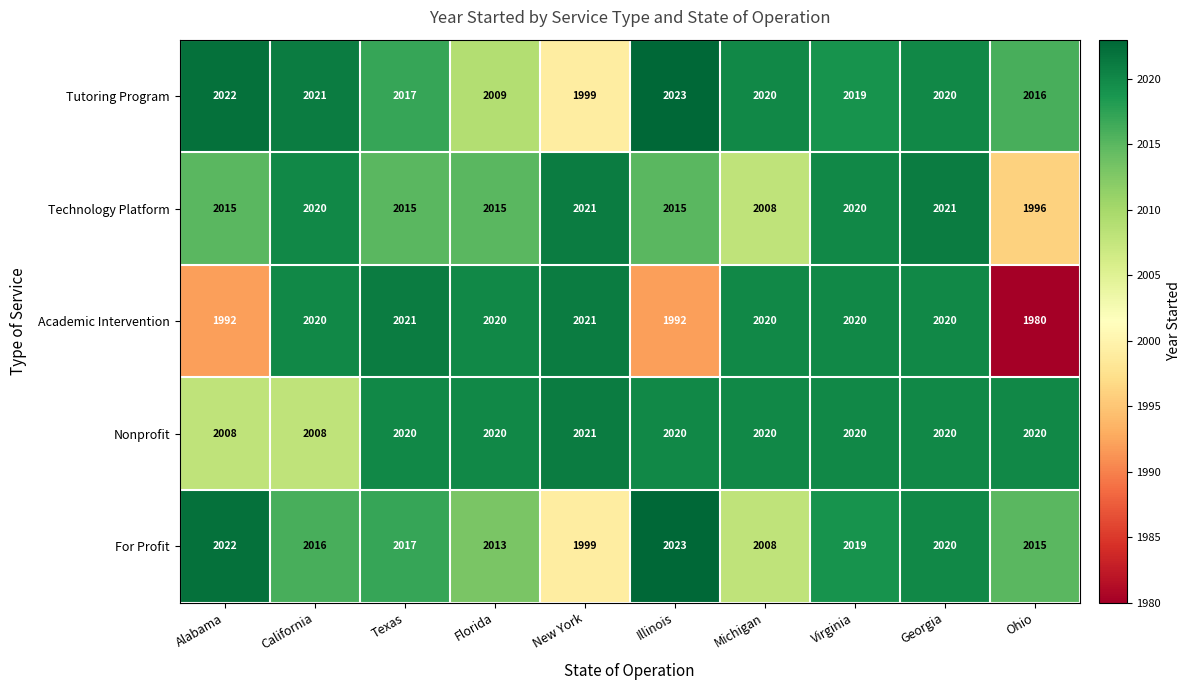

Is it true that Academic Intervention equals 2612 at Ohio?

False